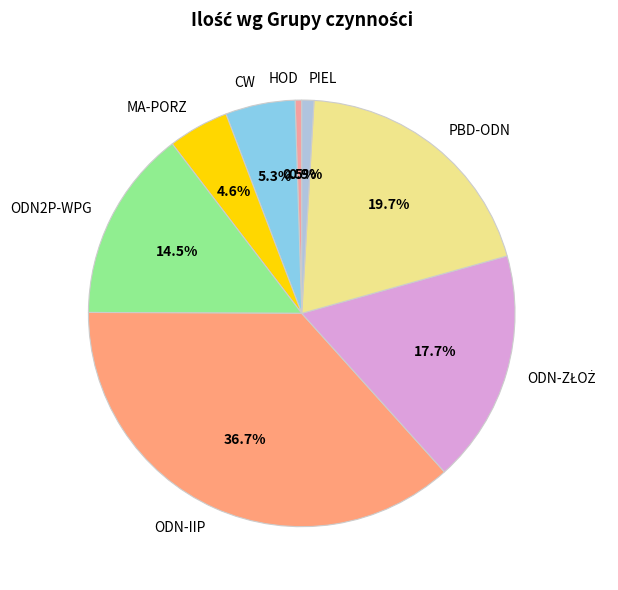

Does any single category account for the majority?

No